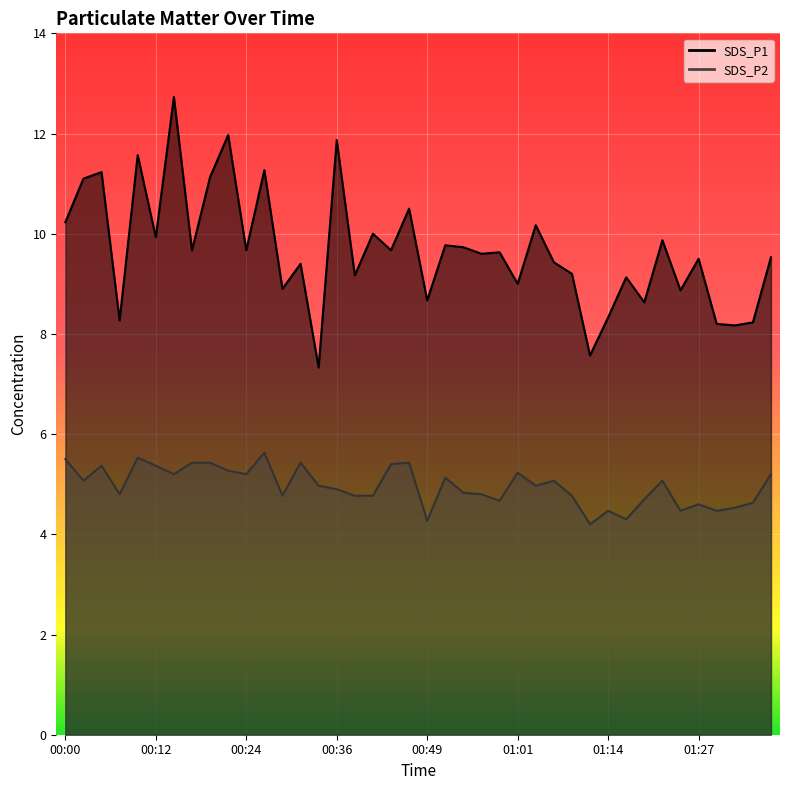

What is the difference between the maximum and second lowest values in the SDS_P2 series?

1.4